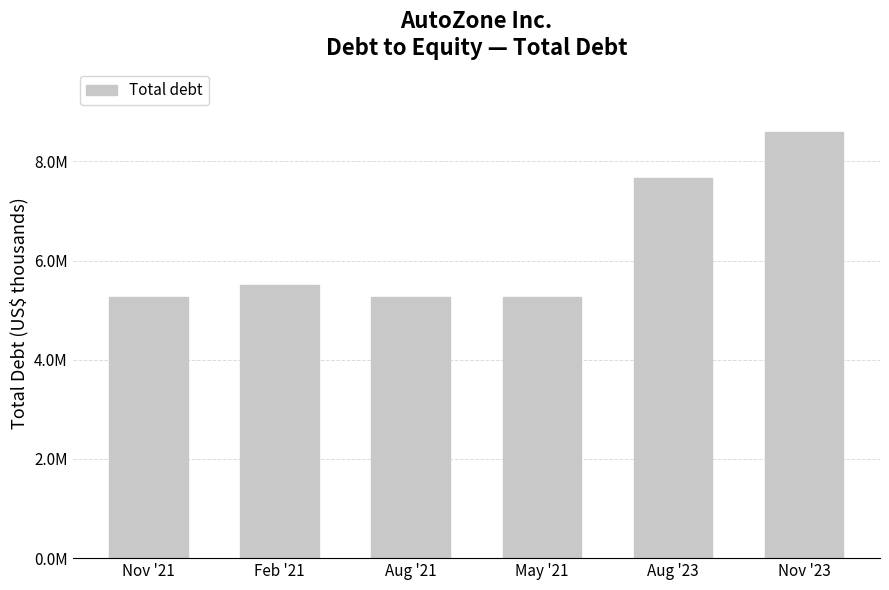

Does the chart contain any negative values?

No